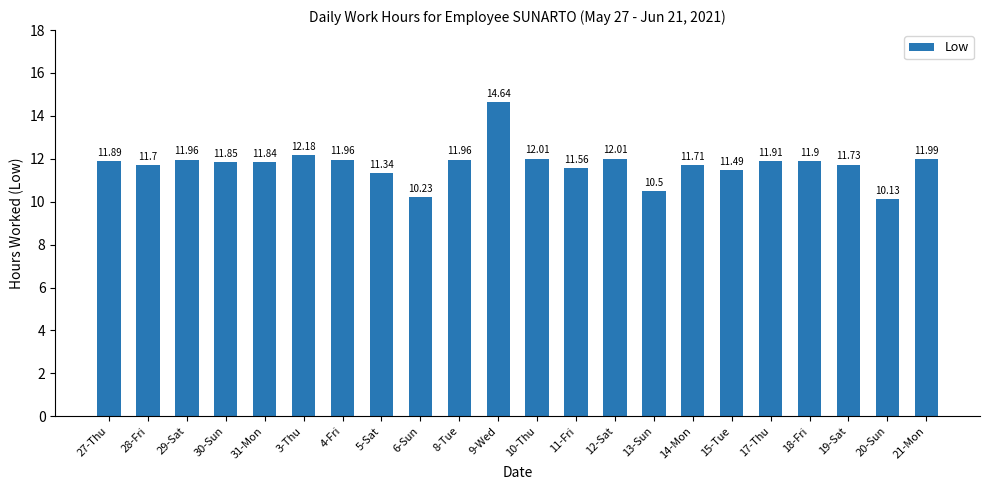

Which has a higher value, 4-Fri or 20-Sun?

4-Fri